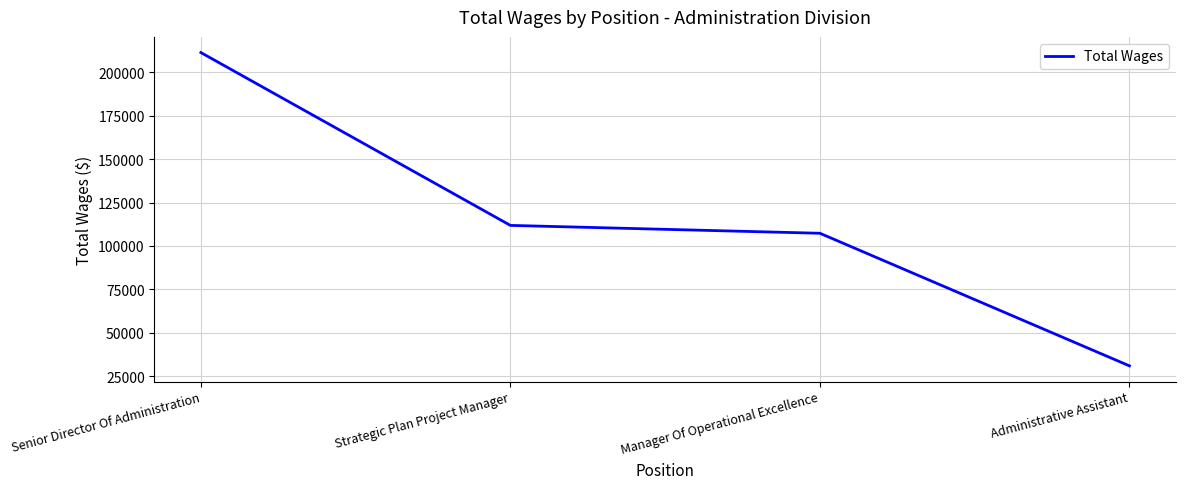

What is the change in value from Strategic Plan Project Manager to Manager Of Operational Excellence?

-4538